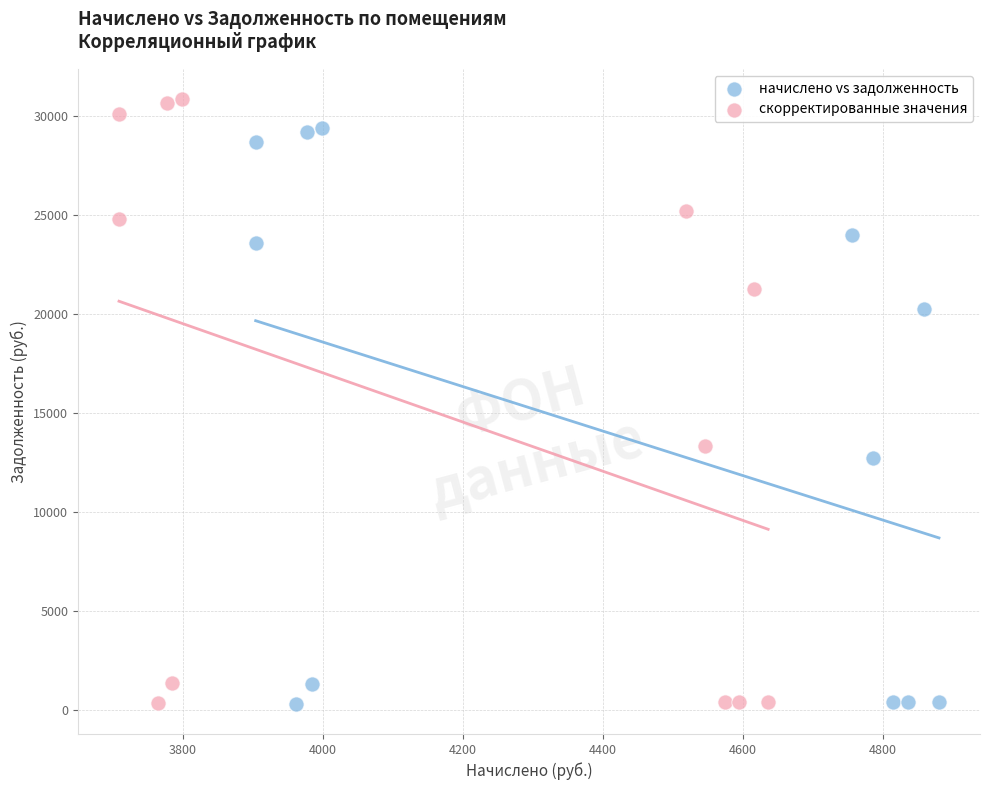

Which series contains the highest Y value?

скорректированные значения